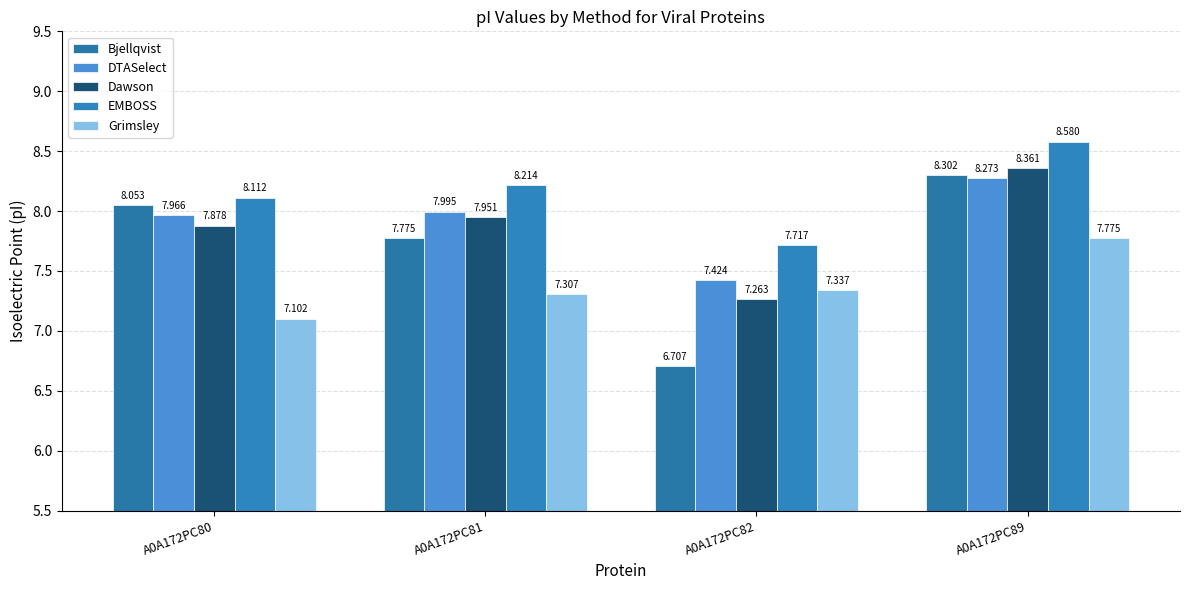

What is the difference between the second highest and second lowest values in the EMBOSS series?

0.1